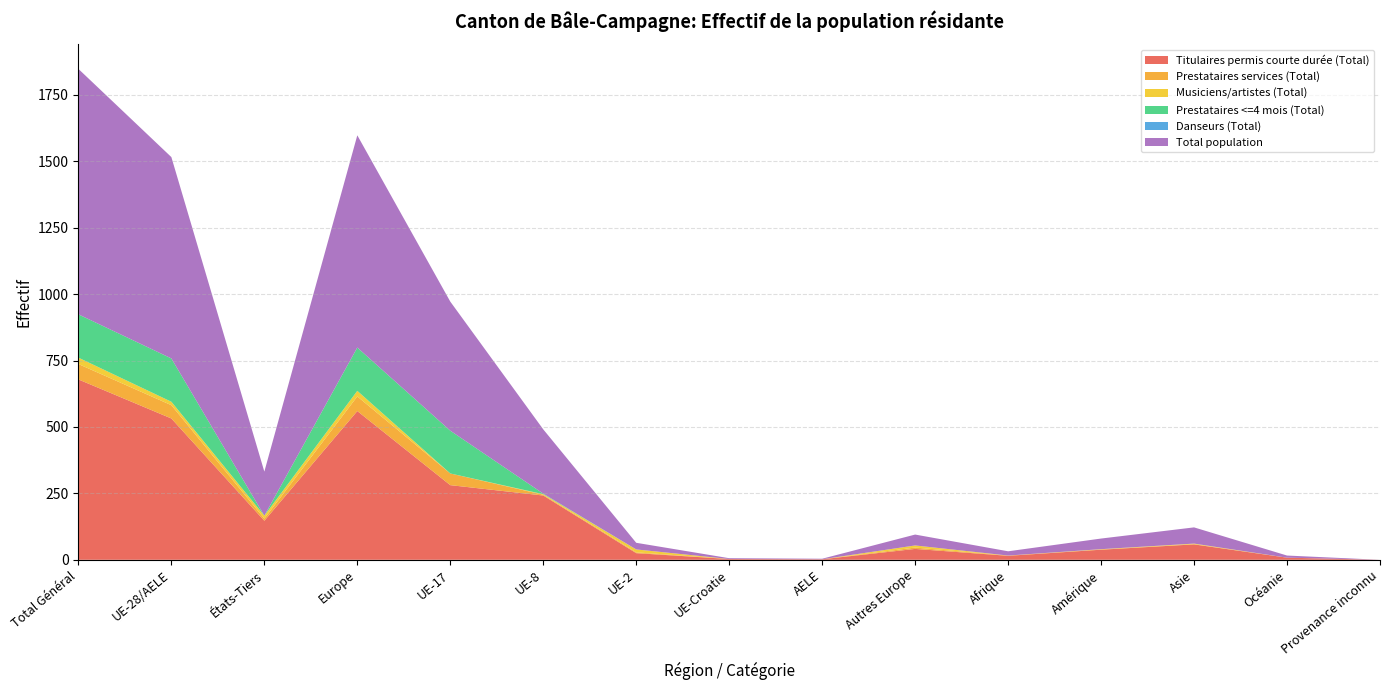

Reading left to right, what are all the values shown in this chart?

Titulaires permis courte durée (Total): 679	532	147	560	281	242	25	3	2	41	15	38	58	8	0
Prestataires services (Total): 58	50	8	55	44	3	3	0	0	5	1	1	1	0	0
Musiciens/artistes (Total): 24	13	11	21	0	2	11	0	0	8	0	1	2	0	0
Prestataires <=4 mois (Total): 163	163	0	163	161	2	0	0	0	0	0	0	0	0	0
Danseurs (Total): 0	0	0	0	0	0	0	0	0	0	0	0	0	0	0
Total population: 924	758	166	799	486	242	25	3	2	41	16	40	61	8	0